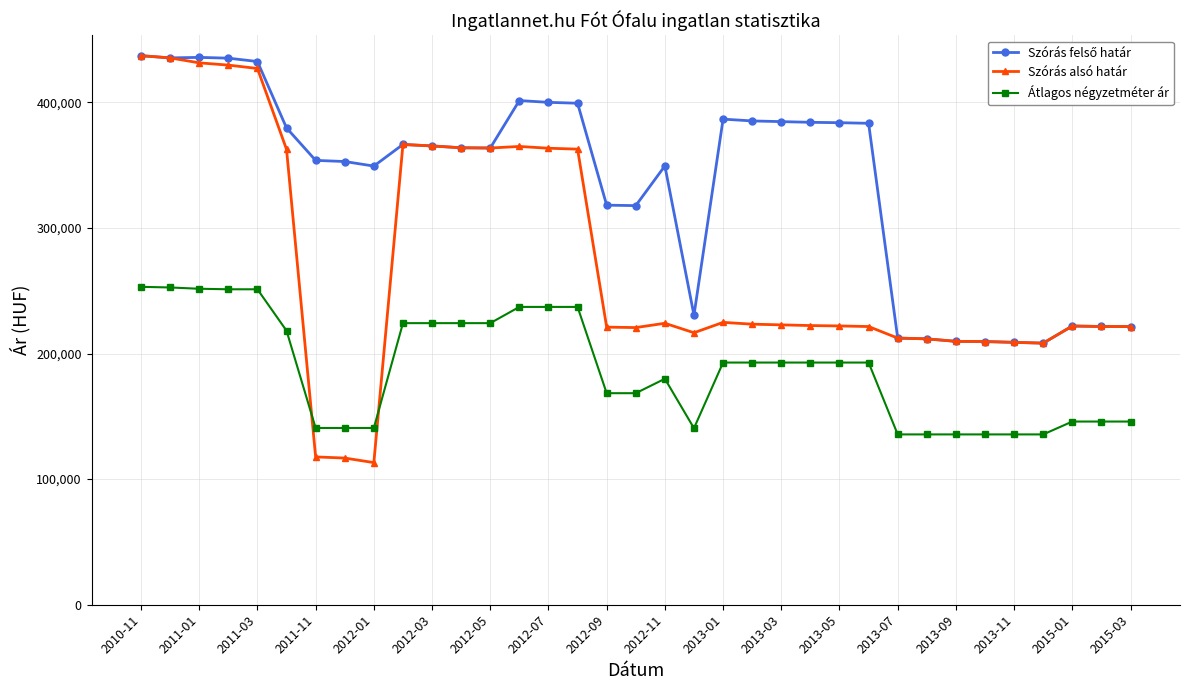

Does the chart have visible grid lines?

Yes